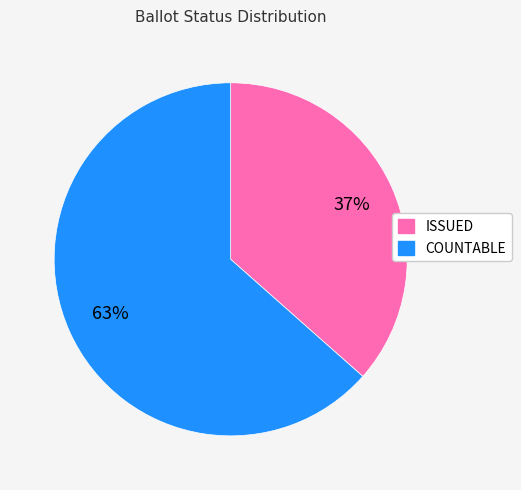

Which category accounts for the majority?

COUNTABLE